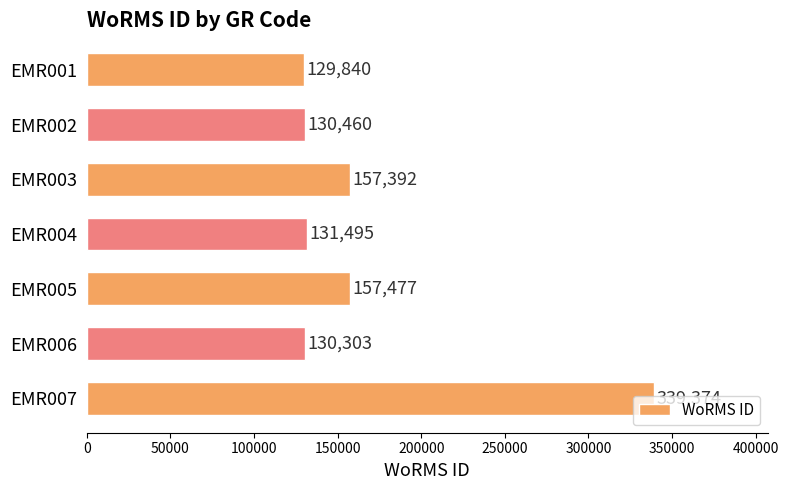

What is the difference between the maximum and minimum values?

209534